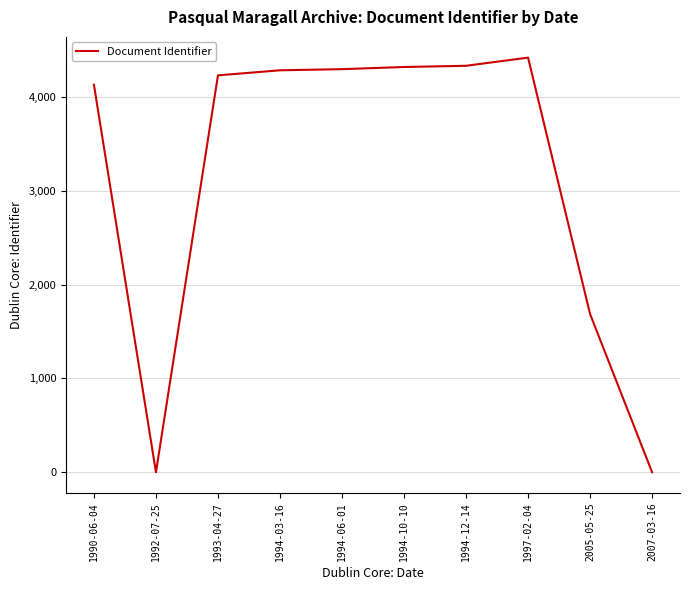

What is the maximum value shown in the chart?

4419